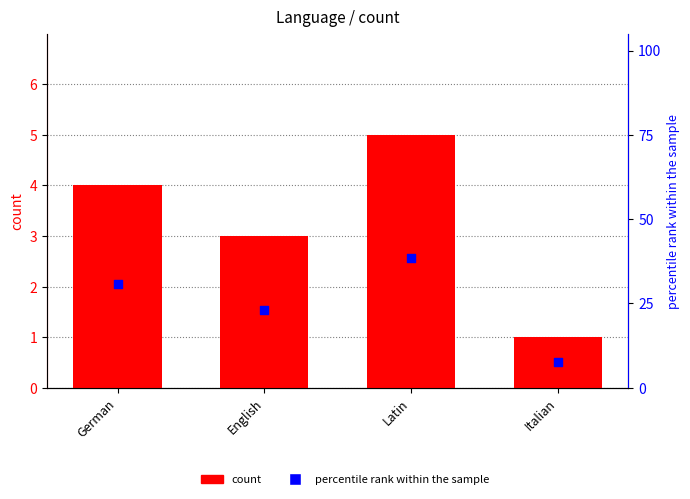

Which series reaches the minimum Y coordinate?

count